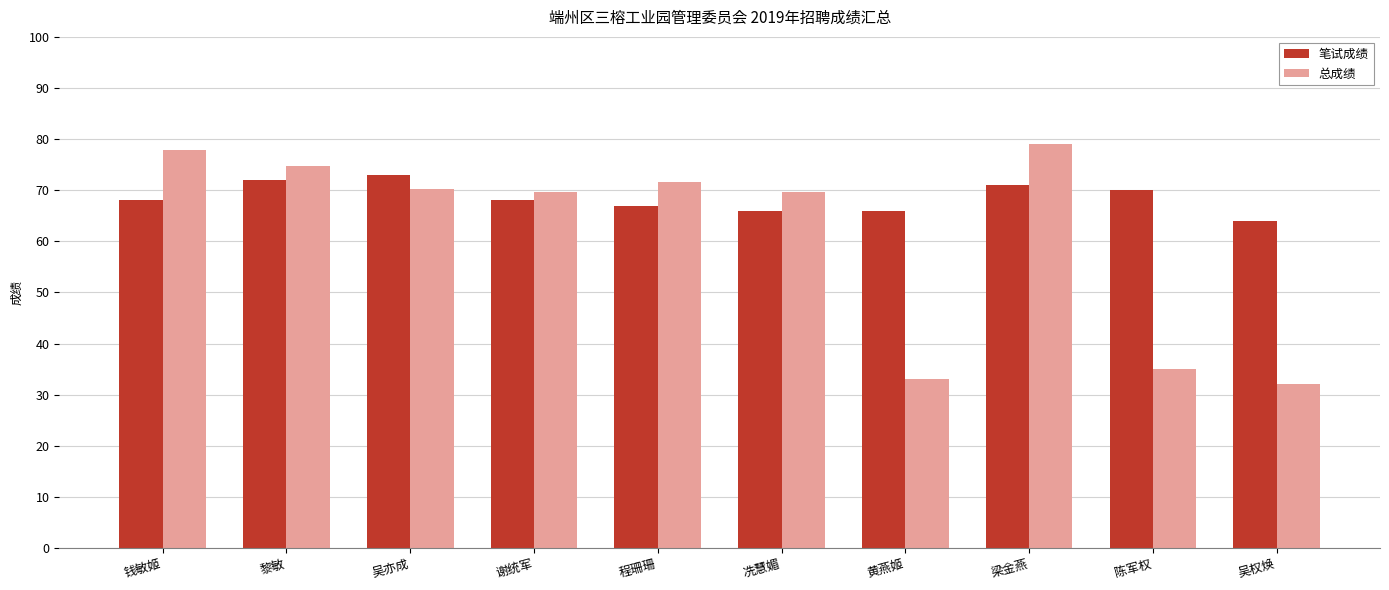

List the series in order of their overall mean, lowest first.

总成绩, 笔试成绩